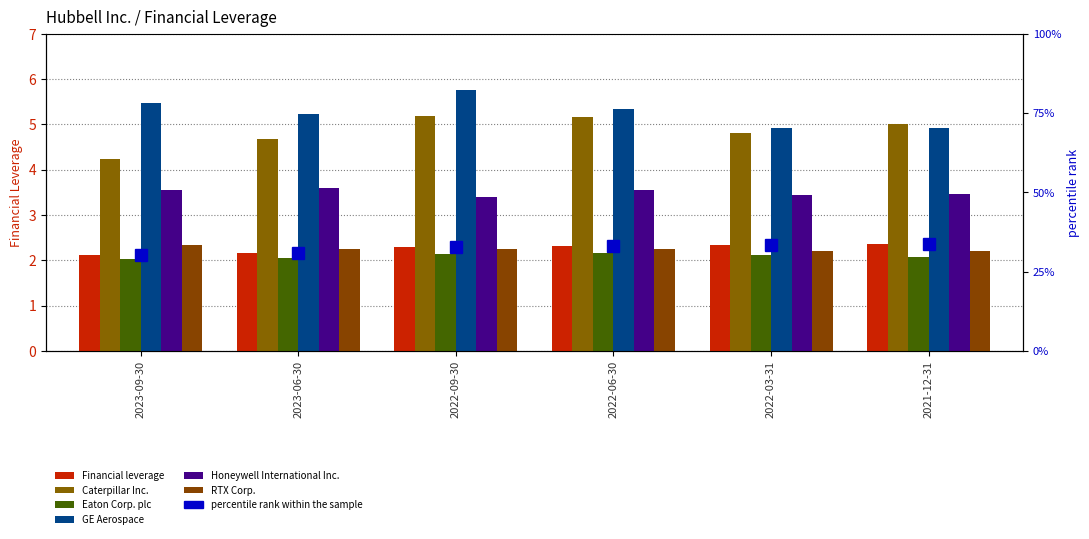

What position from the left is 2022-03-31?

5